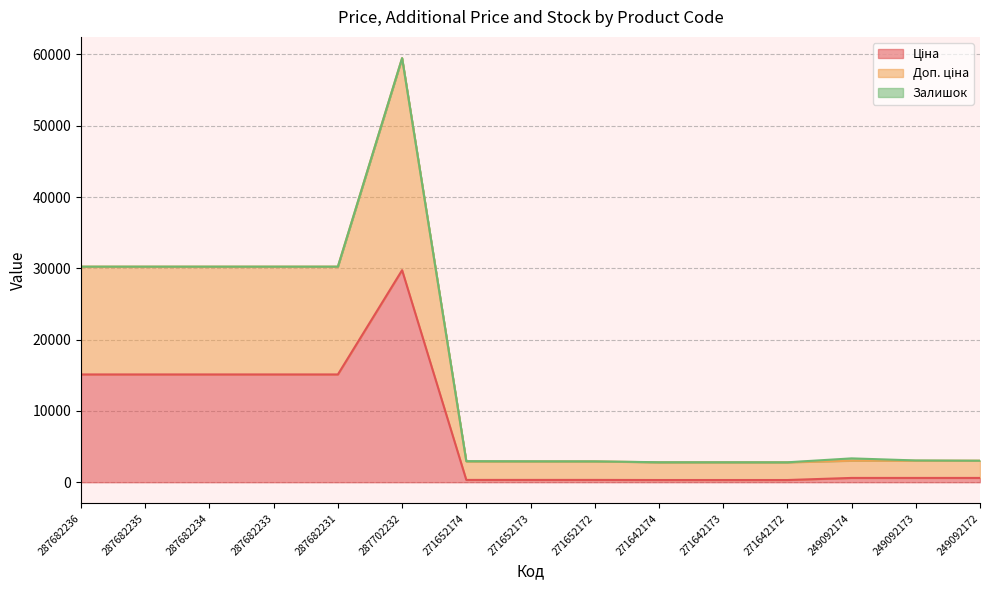

What is the total value across all series at 287682234?

30240.0